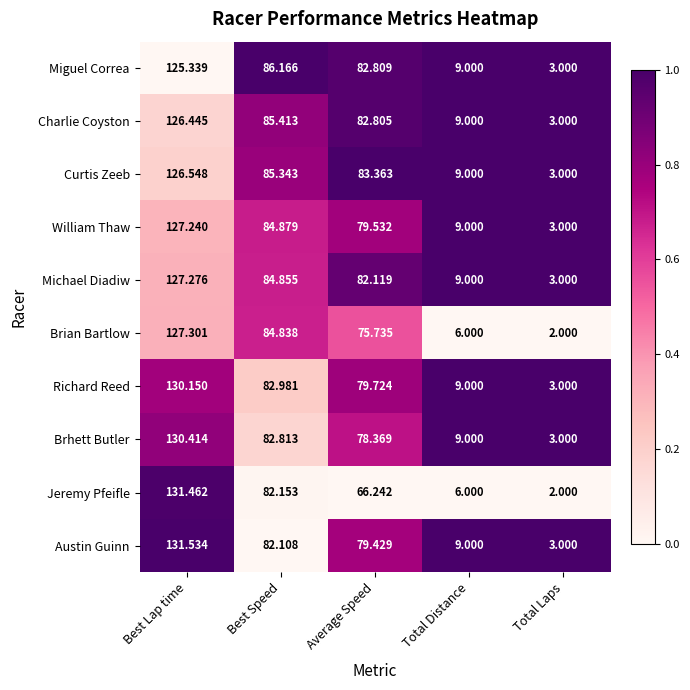

Rank the series by their maximum value, from lowest to highest.

Miguel Correa, Charlie Coyston, Curtis Zeeb, William Thaw, Michael Diadiw, Brian Bartlow, Richard Reed, Brhett Butler, Jeremy Pfeifle, Austin Guinn